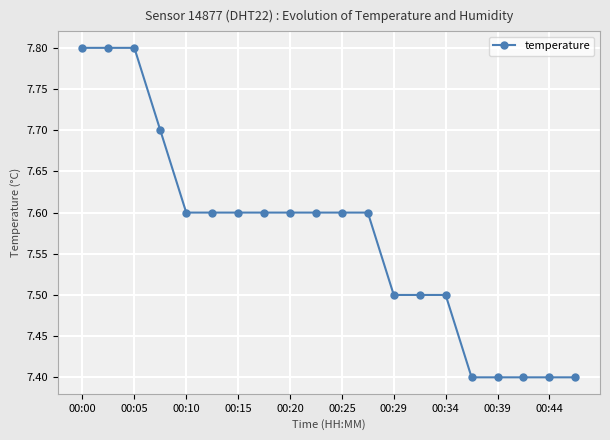

What is the value of the 8th point from the left?

7.6